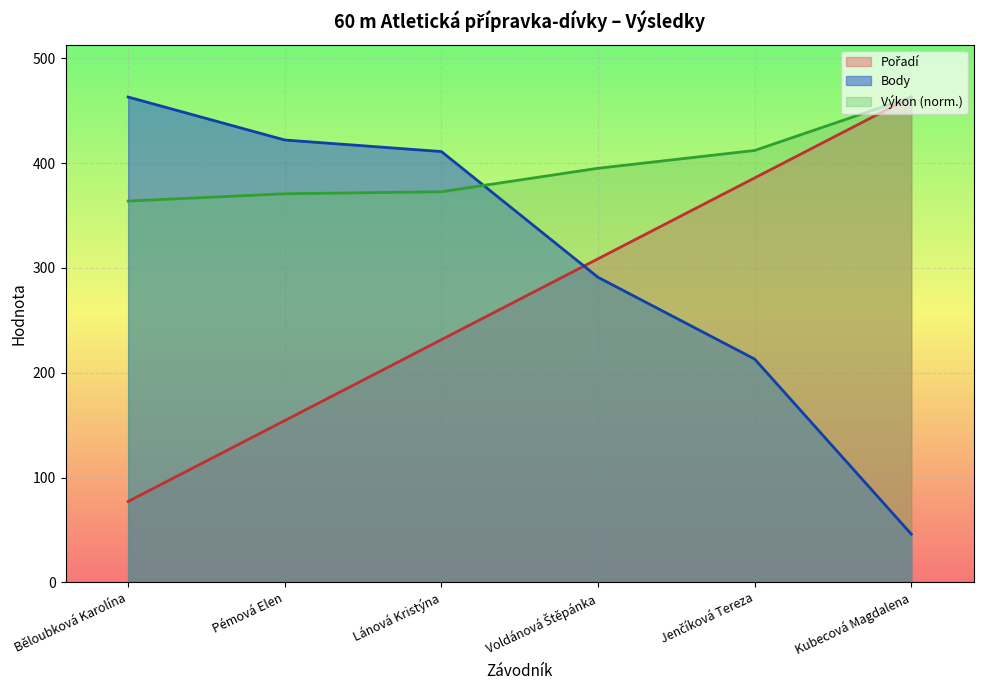

How many data points in Pořadí are less than 308?

3